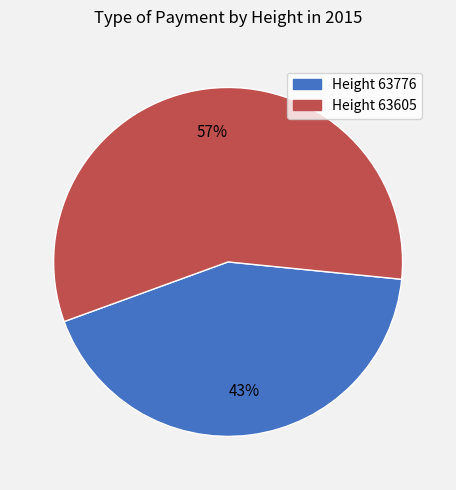

To the nearest percent, what is the difference between the largest and smallest slice percentages?

14%